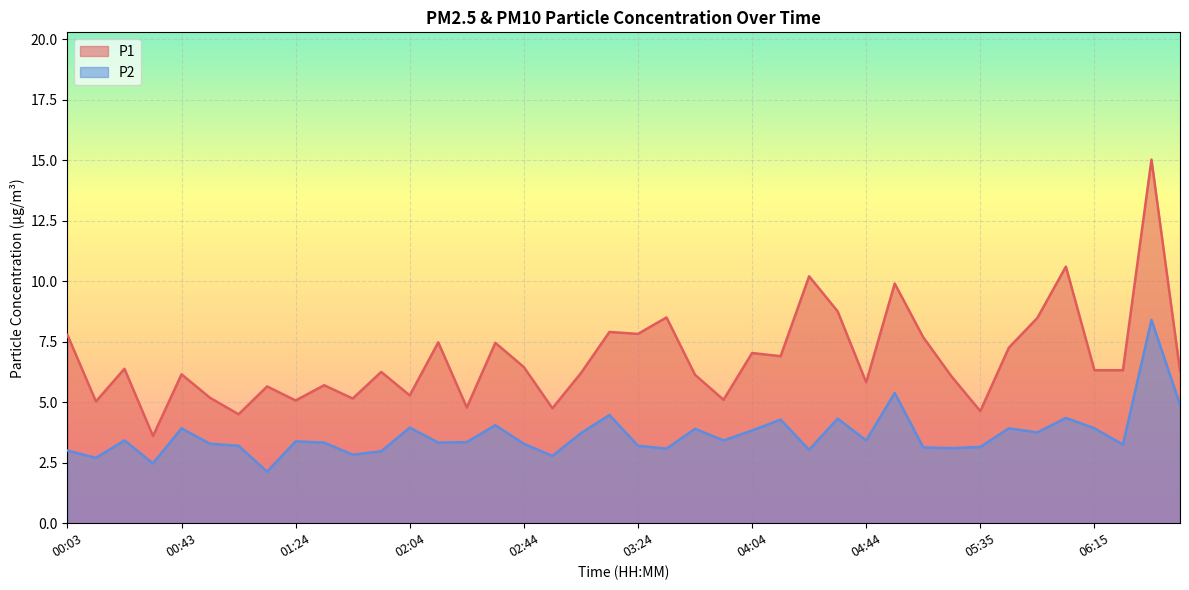

What is the greatest value displayed?

15.0